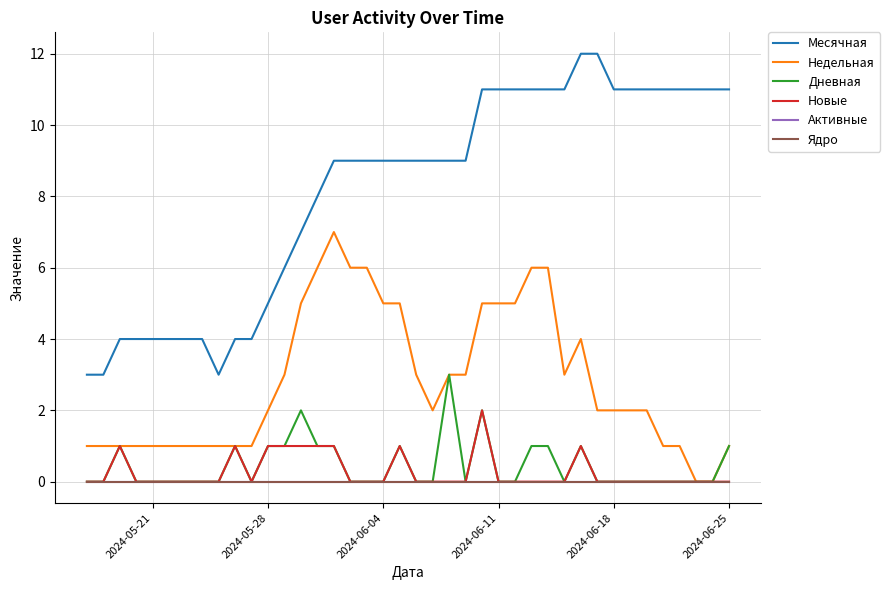

What is the sum of all Недельная values?

112